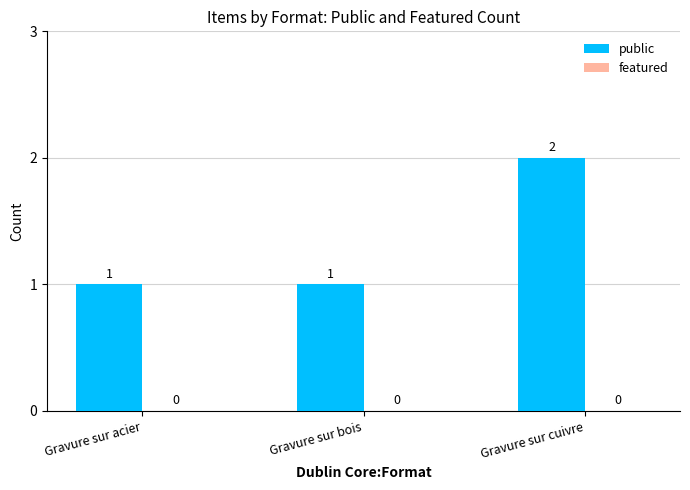

At which category does the chart reach its peak across all series?

Gravure sur cuivre